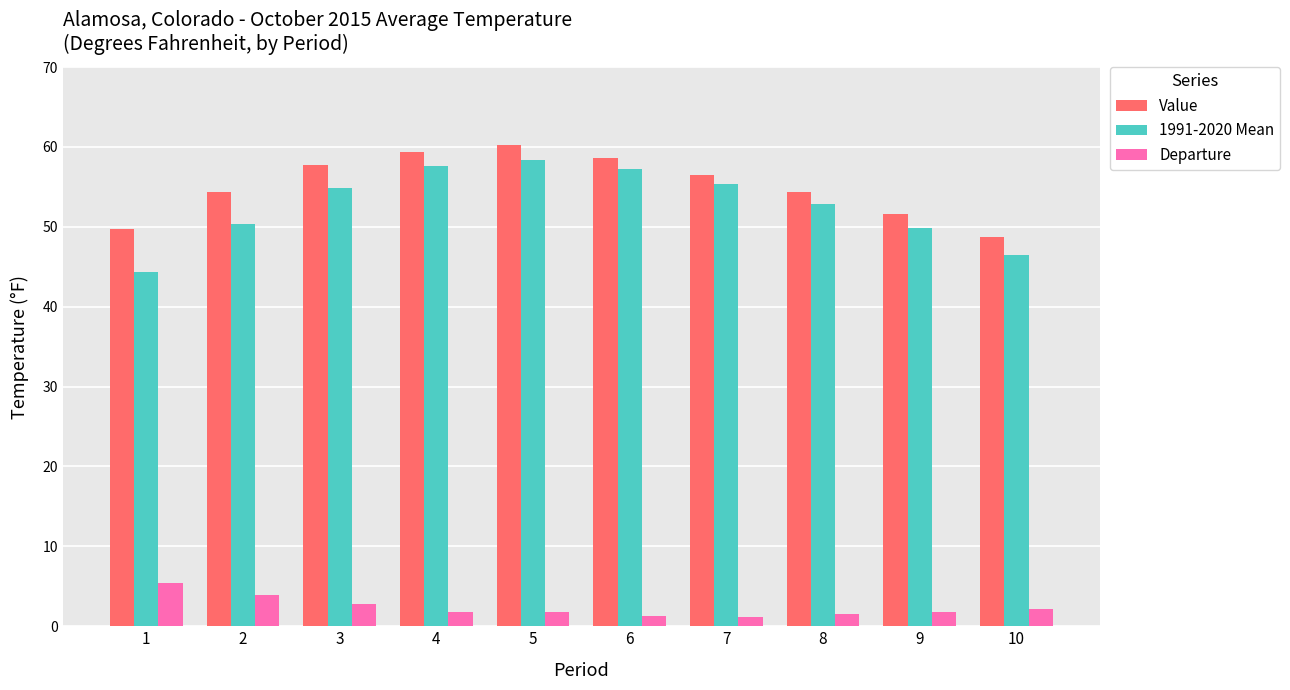

How many distinct data groups are displayed?

3